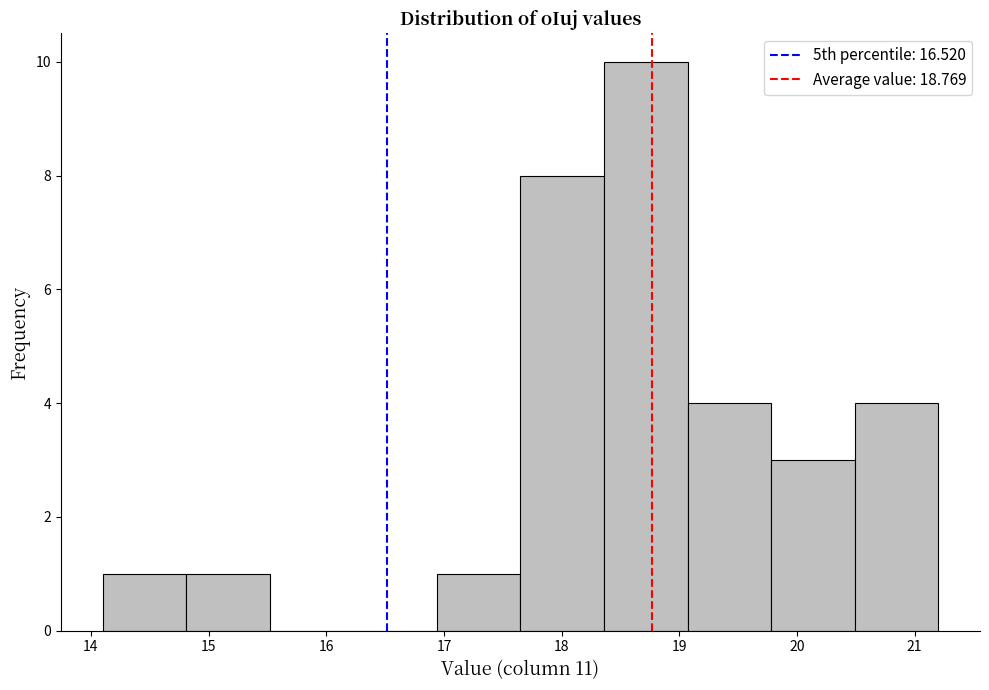

Reading left to right, list every bar in this chart as the range it spans on the x-axis followed by its height. Neither the bar edges nor the heights are printed on the chart, so give them approximately, as read against the axes.

14.10 to 14.81: 1
14.81 to 15.52: 1
15.52 to 16.23: 0
16.23 to 16.94: 0
16.94 to 17.65: 1
17.65 to 18.36: 8
18.36 to 19.07: 10
19.07 to 19.78: 4
19.78 to 20.49: 3
20.49 to 21.20: 4